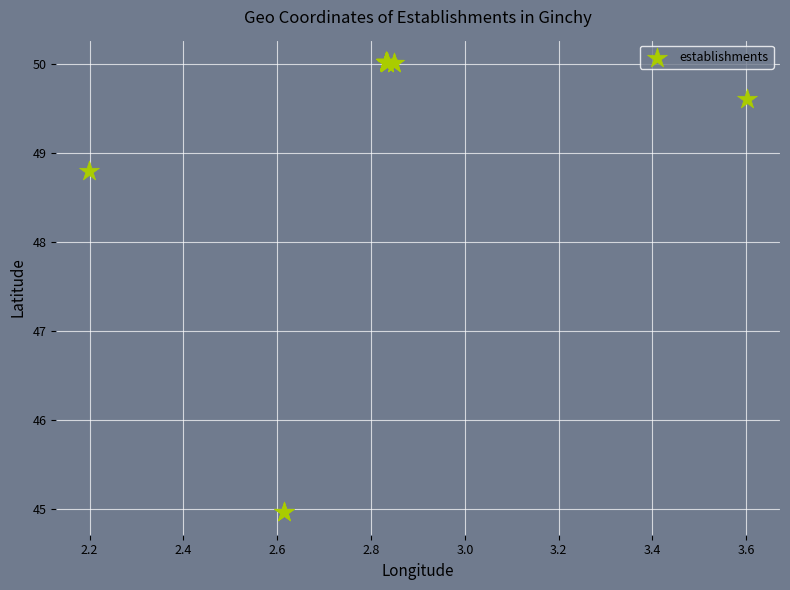

What Y value in the scatter plot is closest to 47?

48.8